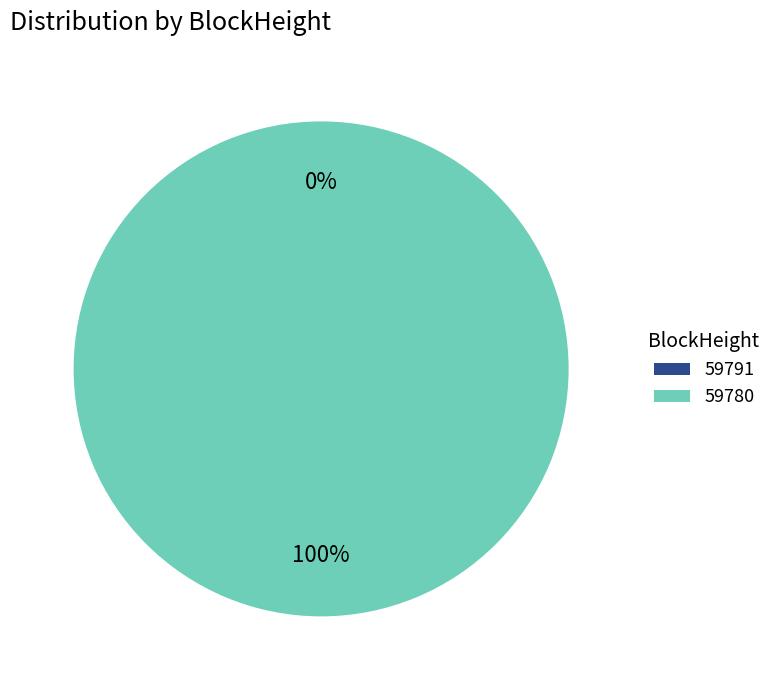

The 59780 slice represents 89% of the pie. True or false?

False